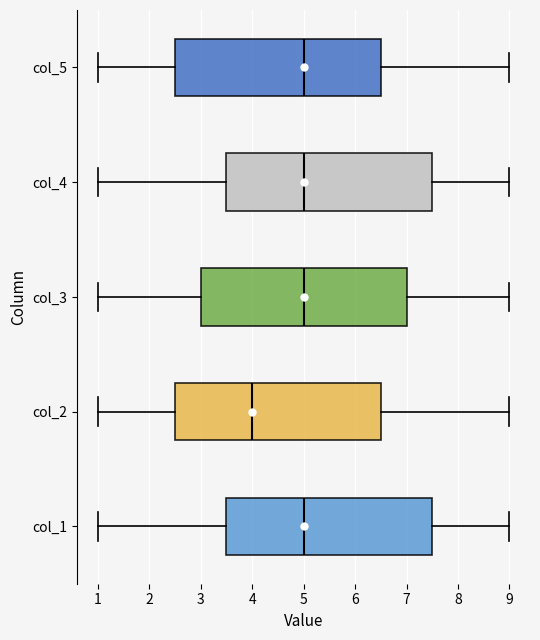

Where does the left whisker of the box for col_5 end on the x-axis? The values are not printed on the chart, so give them approximately, as read against the axis.

1.0